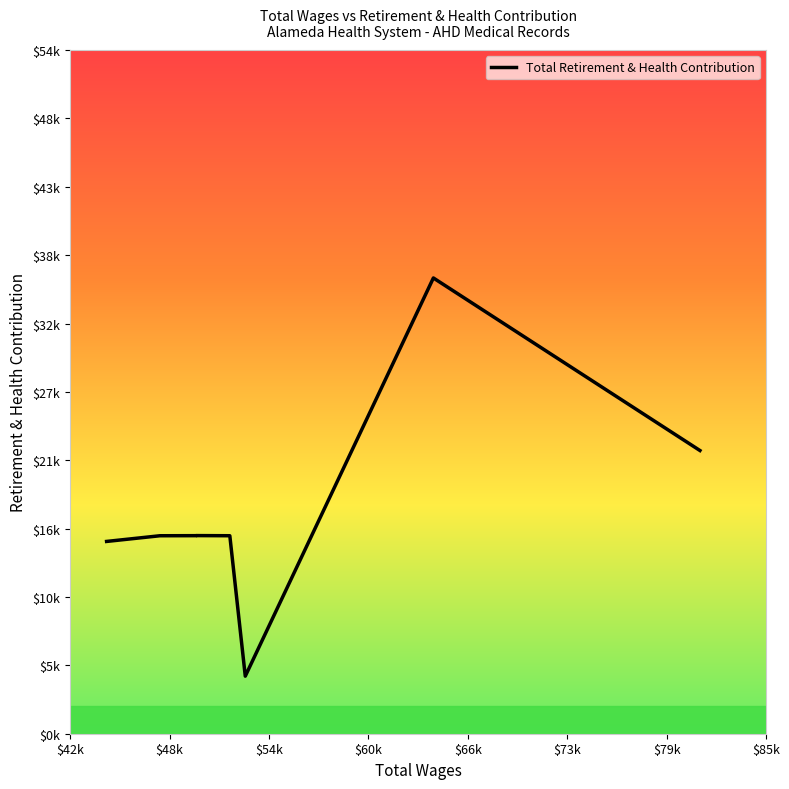

Is it true that the value at $66k is 7404?

False